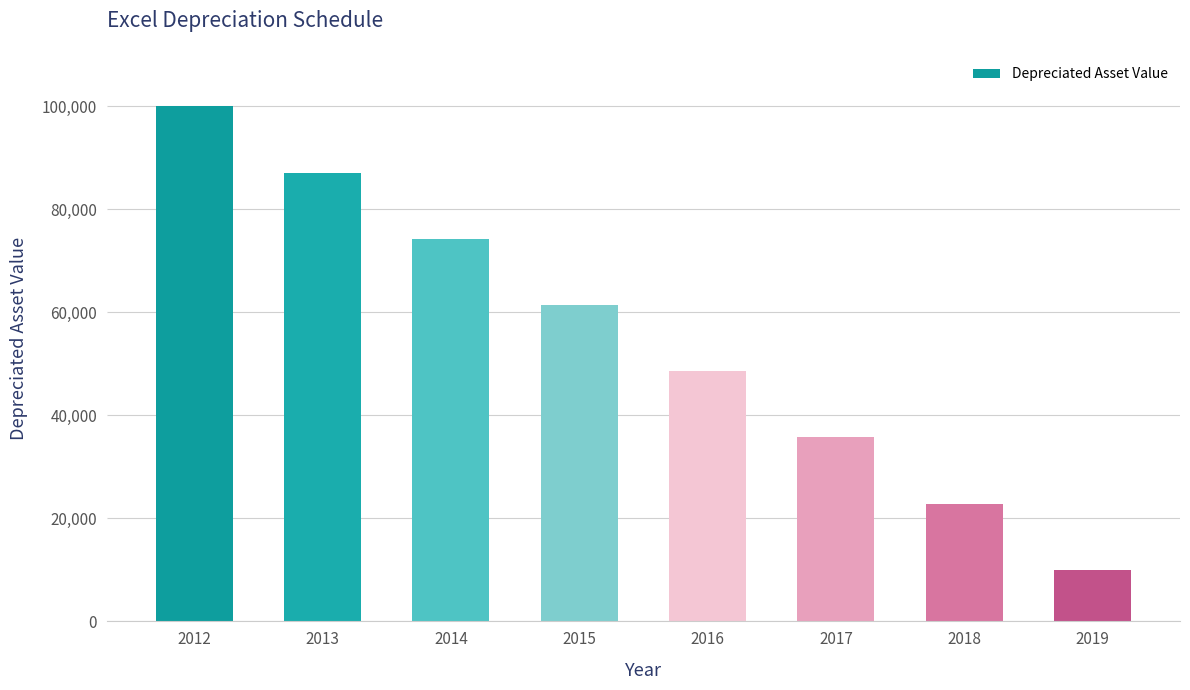

What is the minimum value shown in the chart?

10000.0